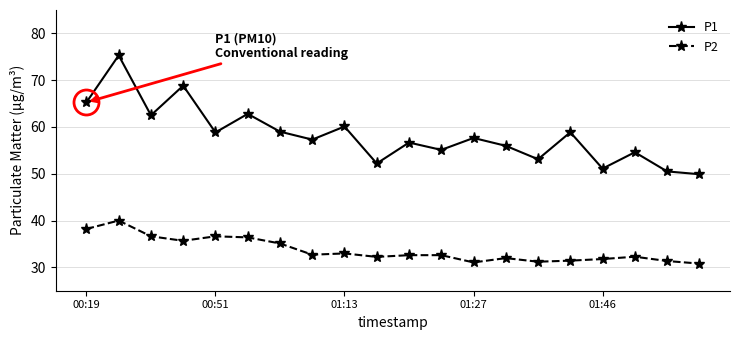

What is the sum of all P1 values?

1165.6